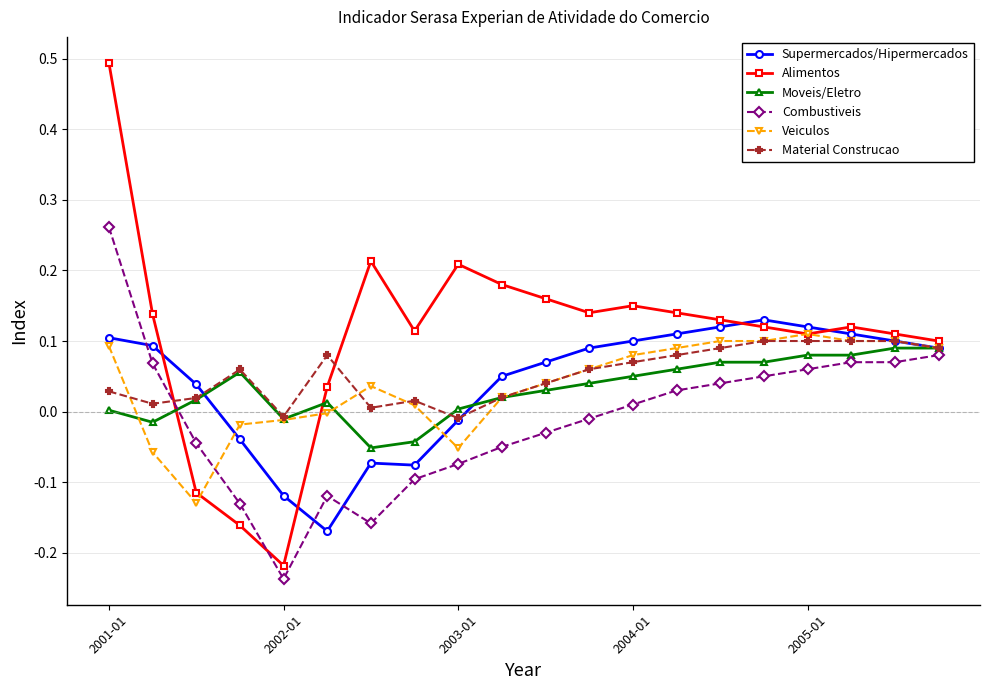

Which series has the widest spread of values?

Alimentos